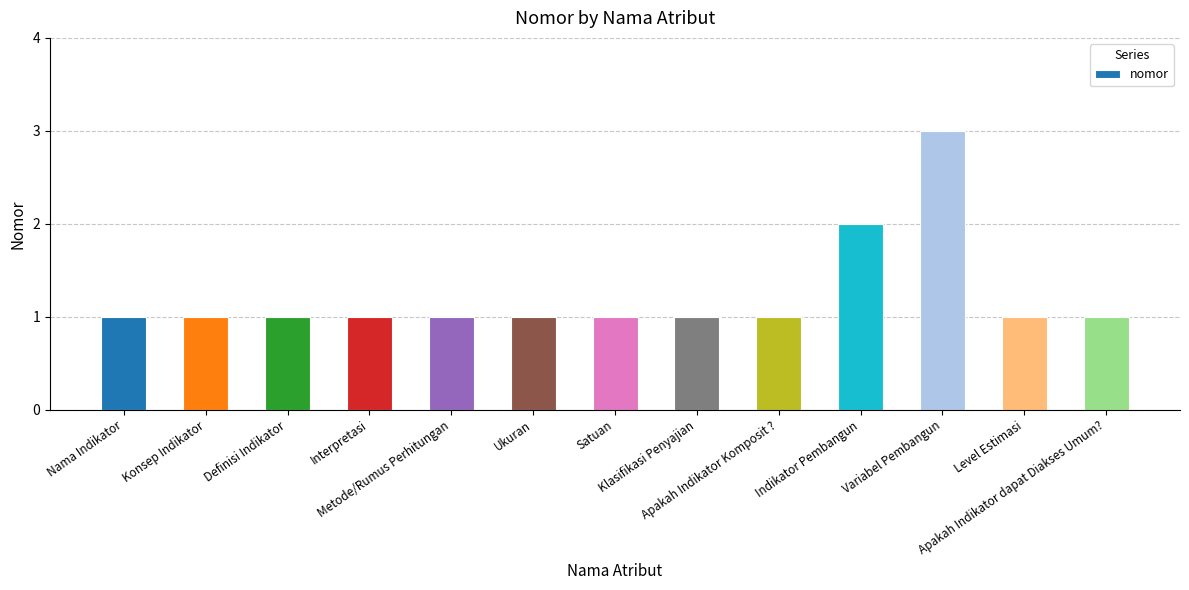

The value at Definisi Indikator is 1. True or false?

True